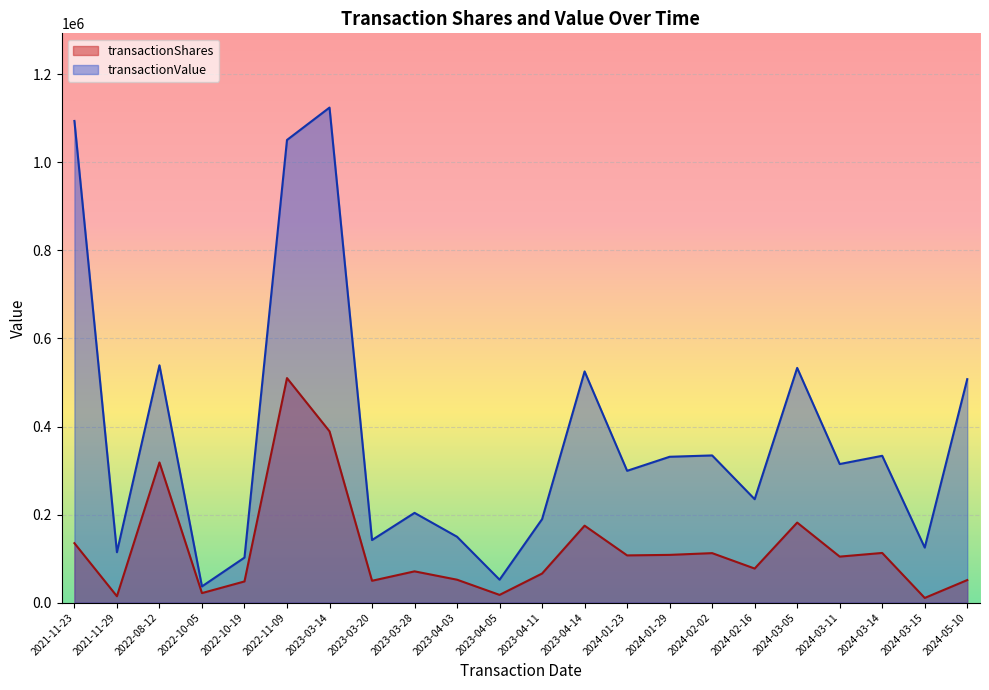

The transactionShares series shows 389146 at 2023-03-14. True or false?

True